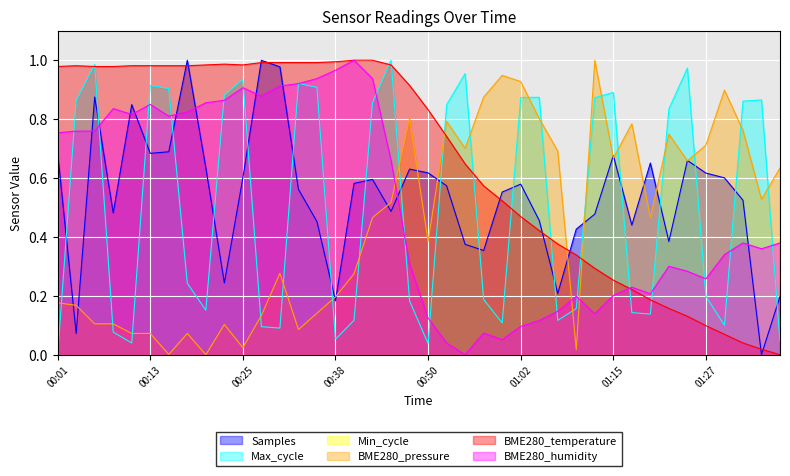

What position from the left is 01:15?

31